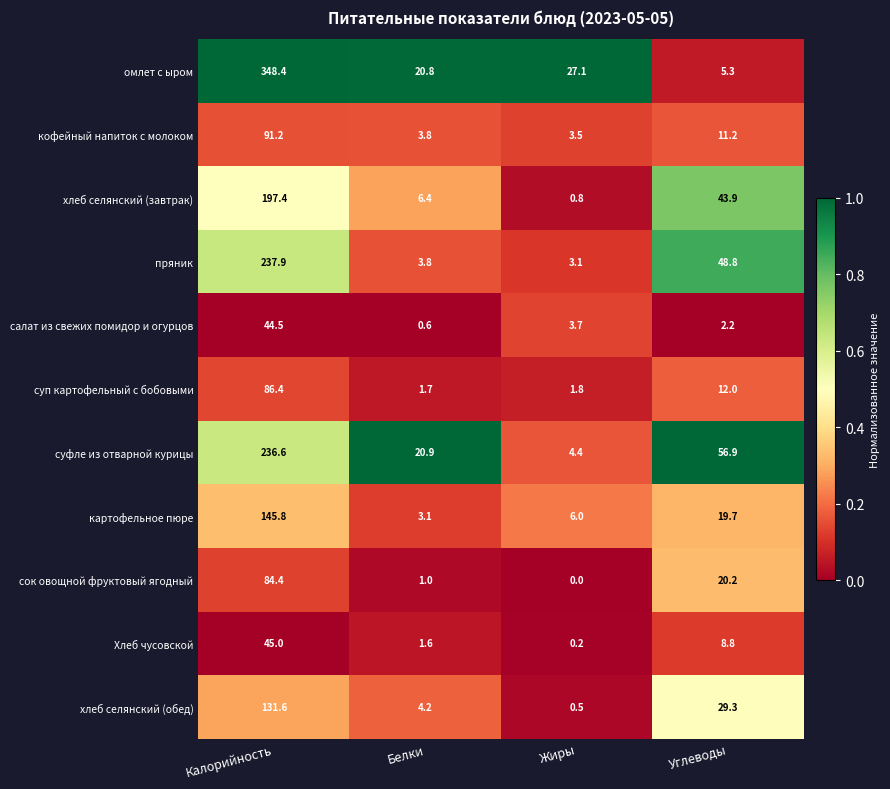

True or false: хлеб селянский (обед) has a value of 29.3 at Углеводы.

True